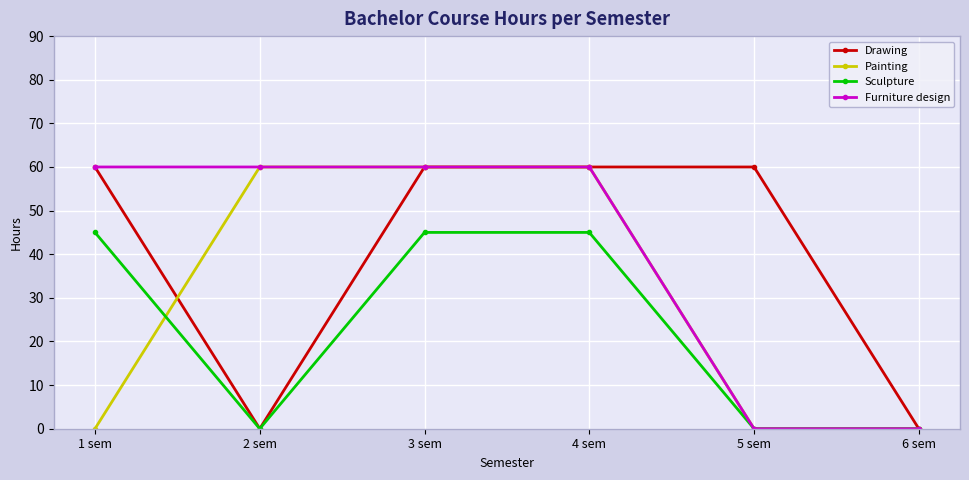

The Furniture design series shows 0 at 6 sem. True or false?

True